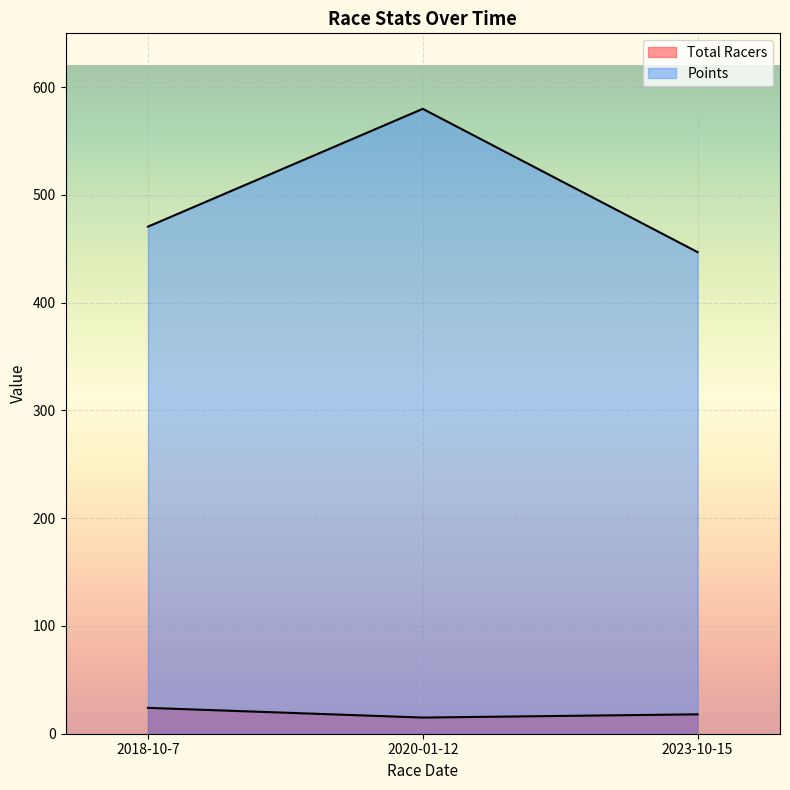

Which has a higher value, 2023-10-15 or 2018-10-7?

2018-10-7